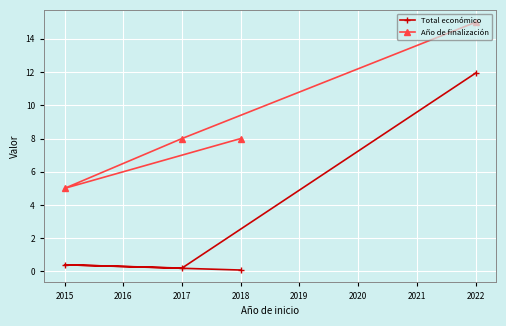

Which series has the widest spread of values?

Total económico